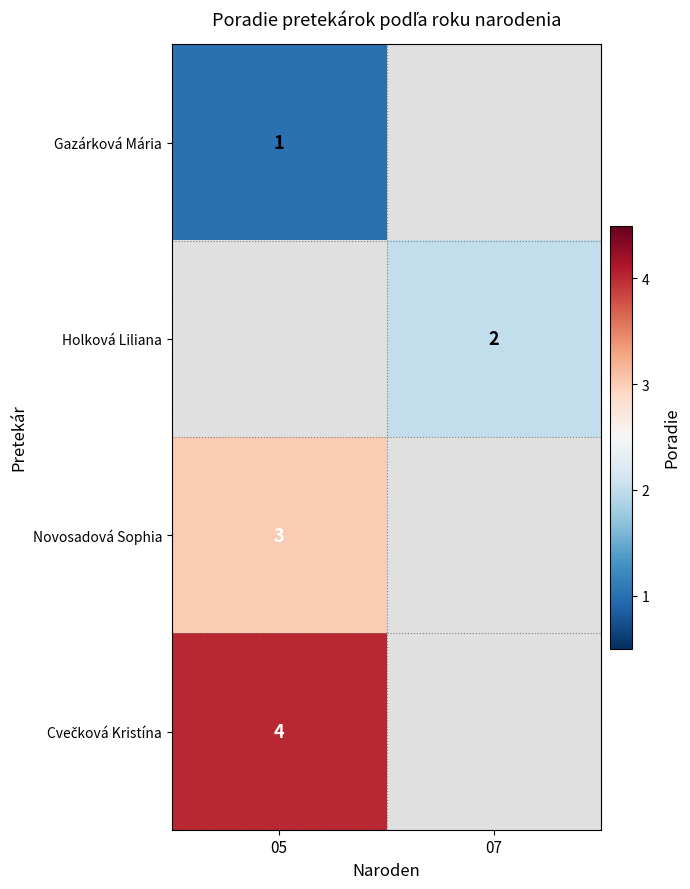

What is the greatest value displayed?

4.0